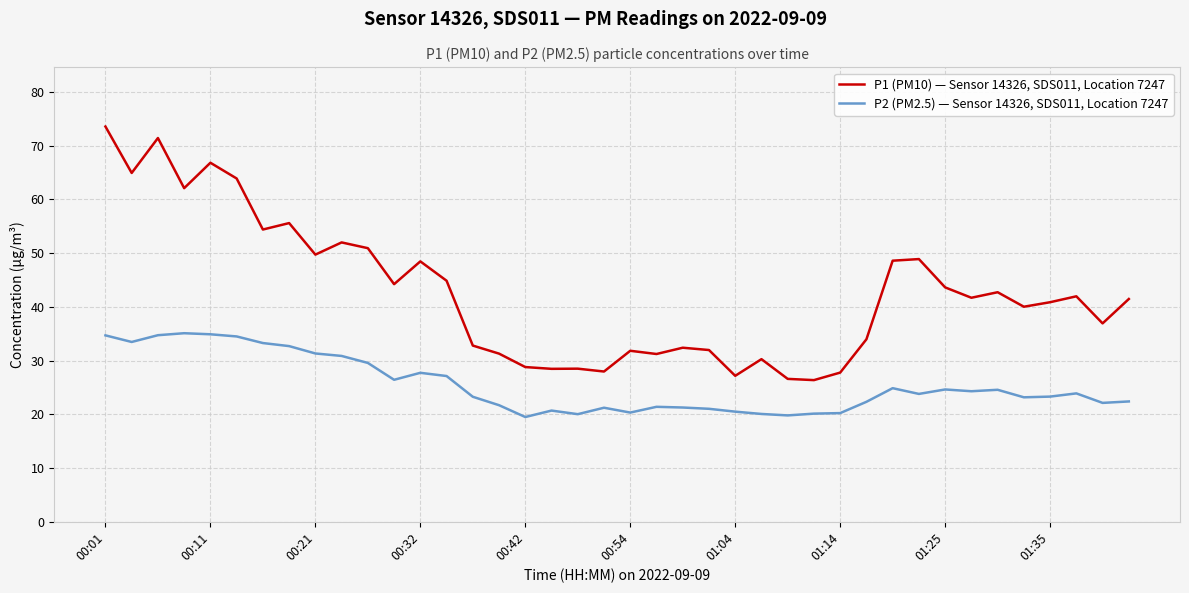

List the series in order of their overall mean, lowest first.

P2 (PM2.5) — Sensor 14326, SDS011, Location 7247, P1 (PM10) — Sensor 14326, SDS011, Location 7247